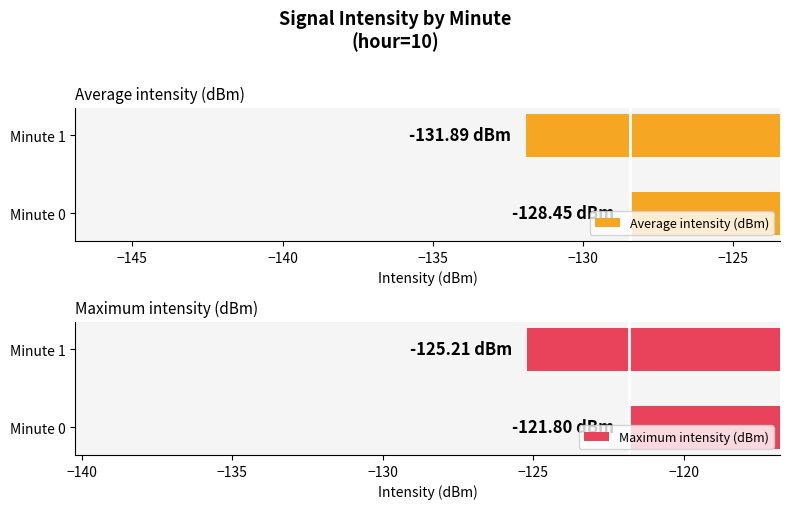

The Maximum intensity (dBm) series shows -165.9 at Minute 1. True or false?

False